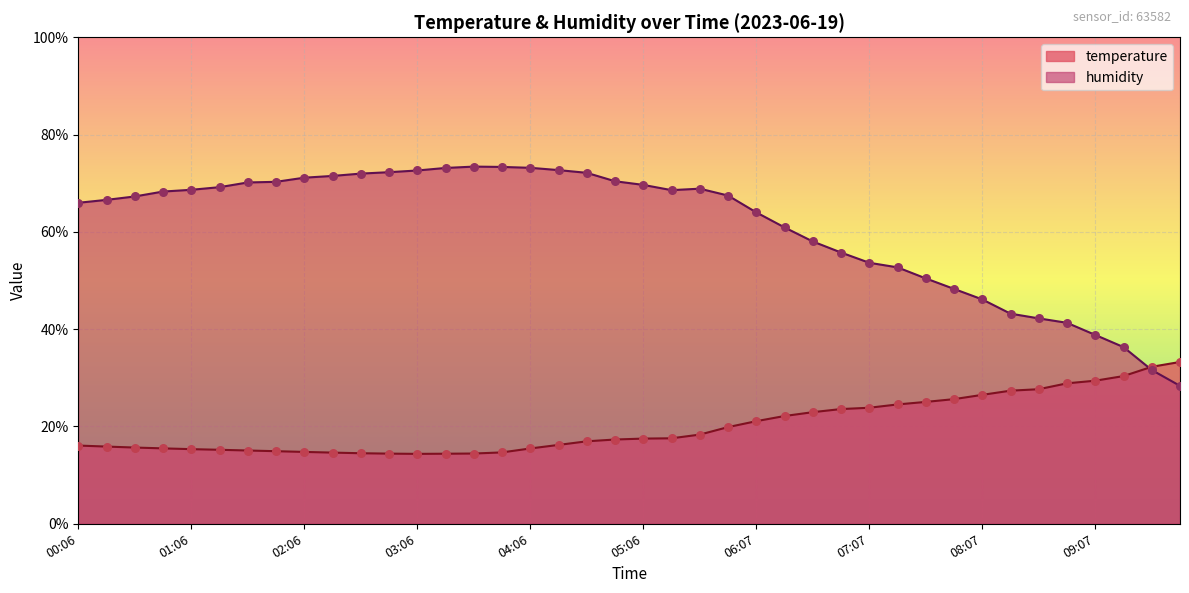

At which category is the sum across all series the highest?

04:36